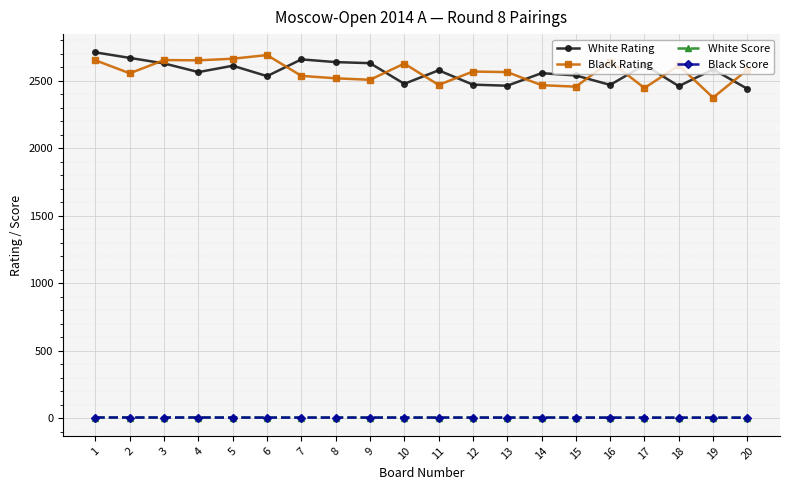

What is the greatest value displayed?

2710.0